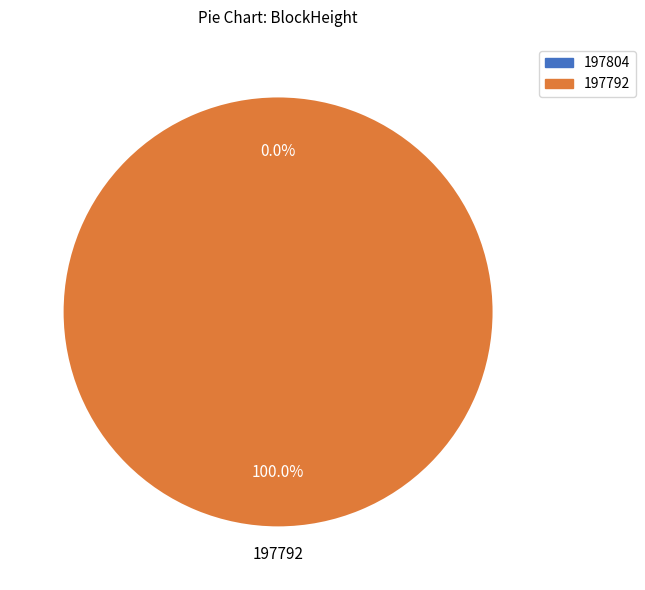

How many slices are in this pie chart?

2